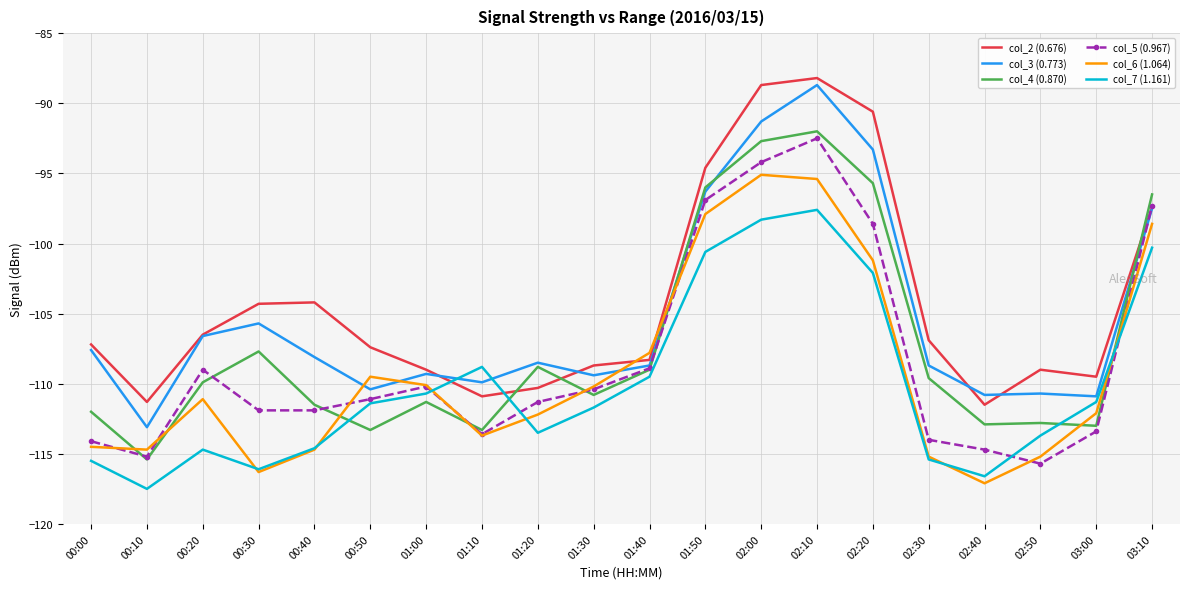

The value of col_4 (0.870) at 01:20 is -180.1. True or false?

False